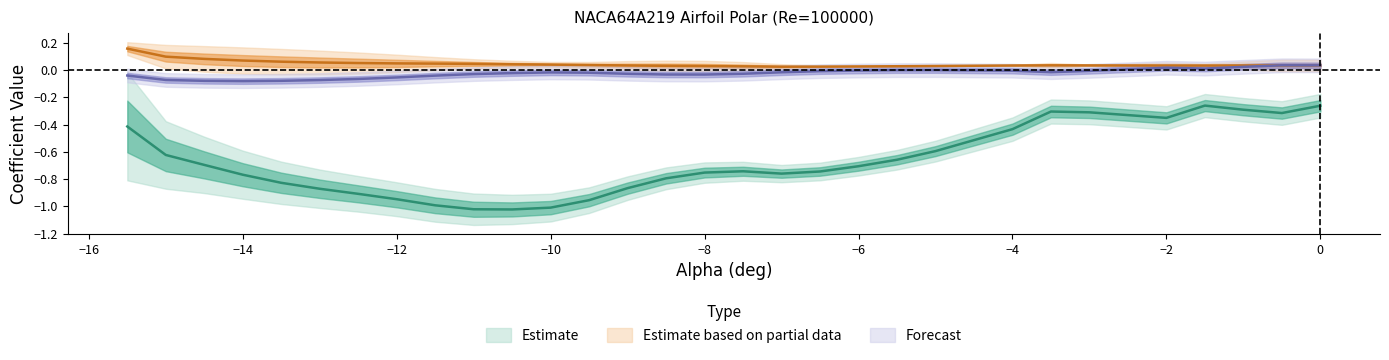

What is the highest value of the Cd series?

0.2